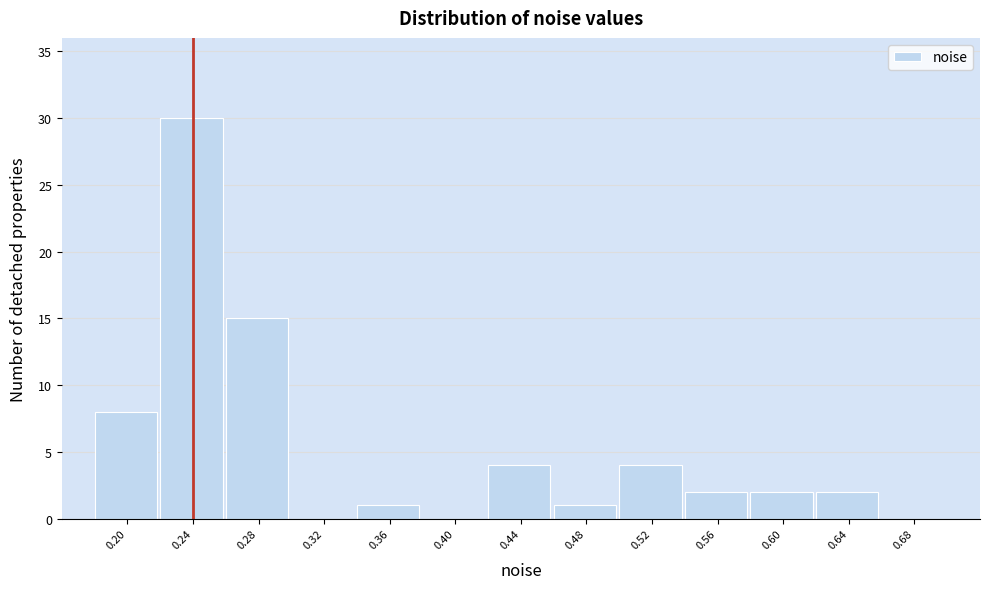

Reading left to right, list all the values displayed in this chart.

0.20=8	0.24=30	0.28=15	0.32=0	0.36=1	0.40=0	0.44=4	0.48=1	0.52=4	0.56=2	0.60=2	0.64=2	0.68=0